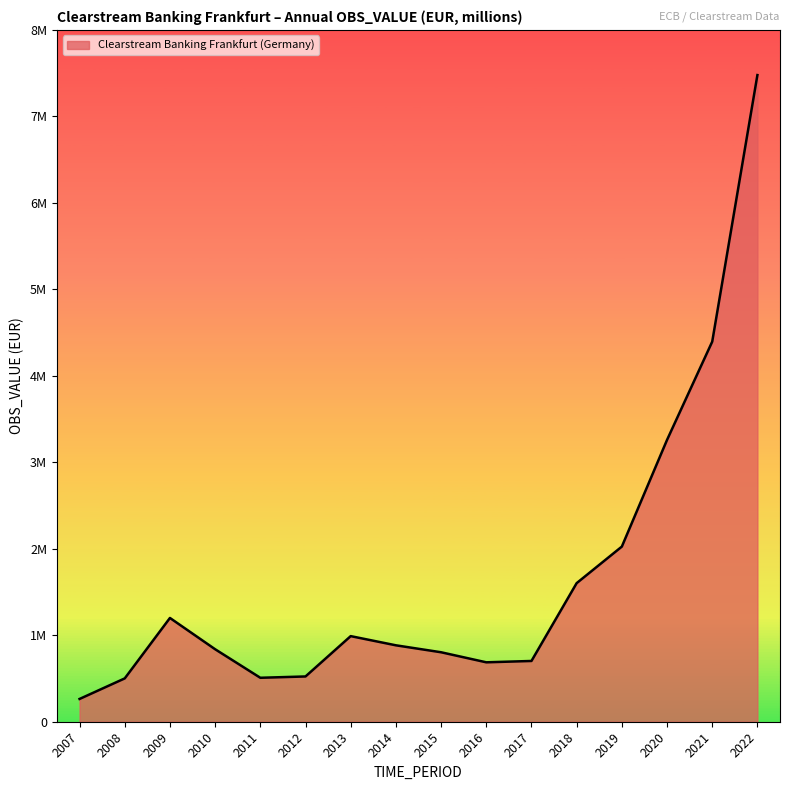

What is the value of the 10th point from the left?

687140